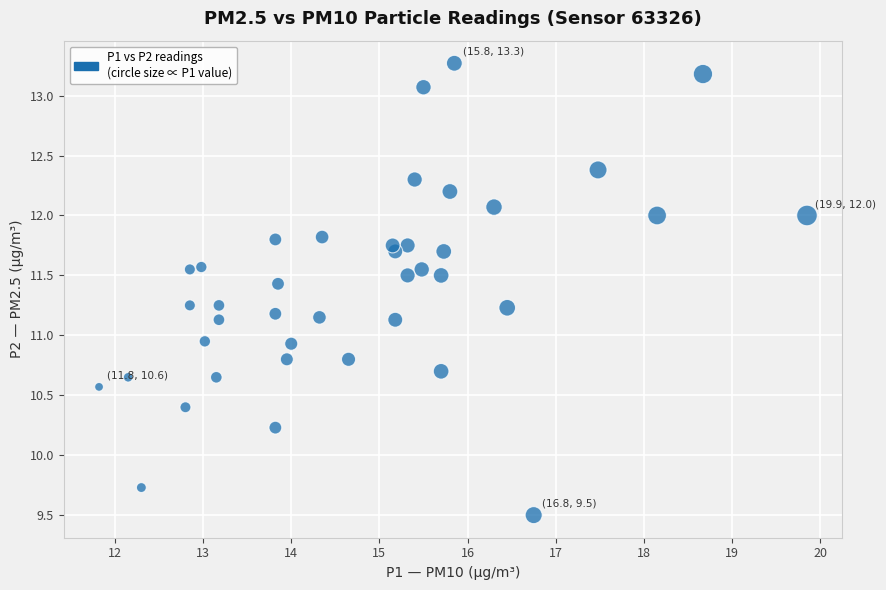

What is the range of Y values (max minus min)?

3.8